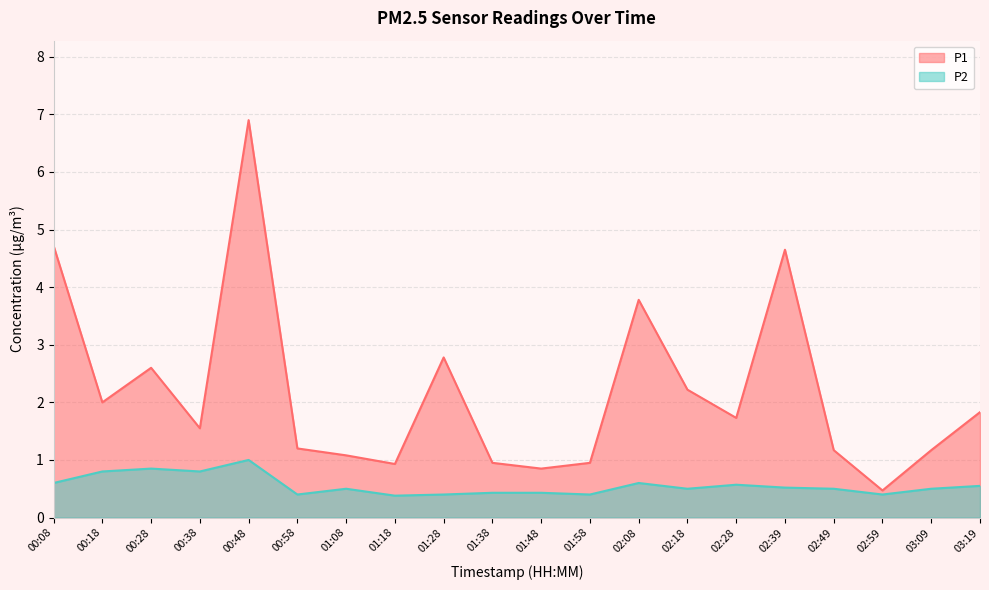

Between 00:18 and 03:19, which series saw the biggest shift?

P2